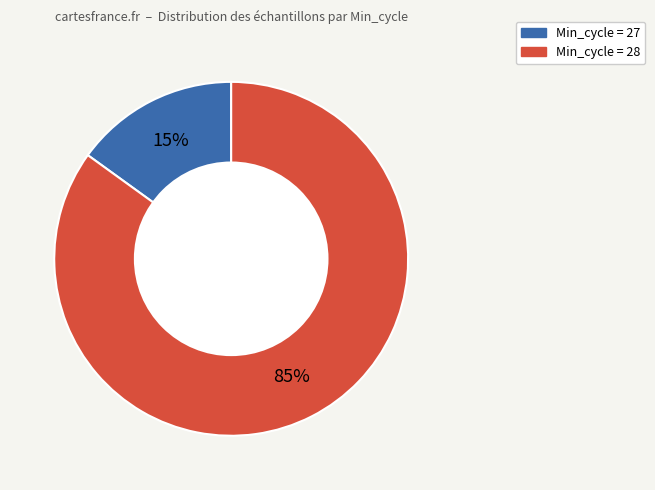

To the nearest percent, what is the average slice percentage?

50%